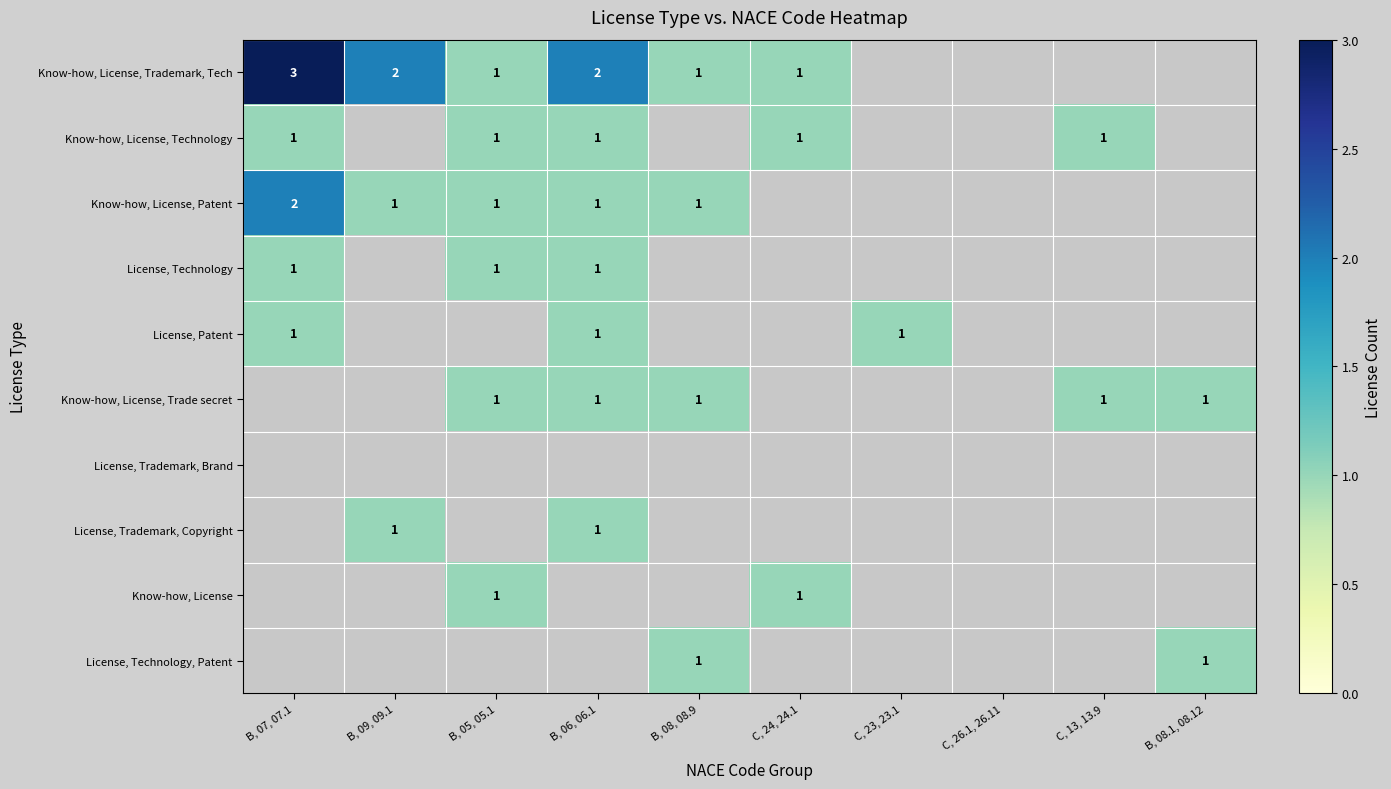

What is the smallest value displayed?

1.0